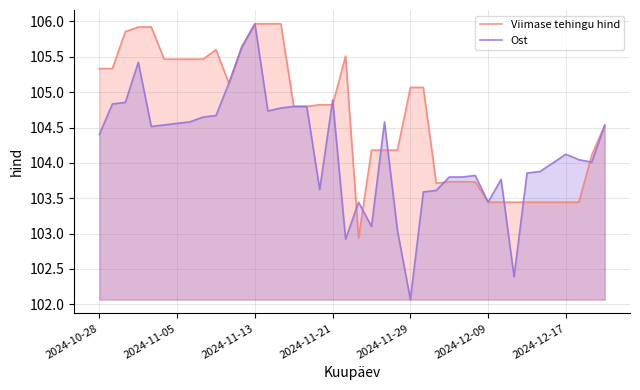

At which category is the sum across all series the highest?

2024-11-13